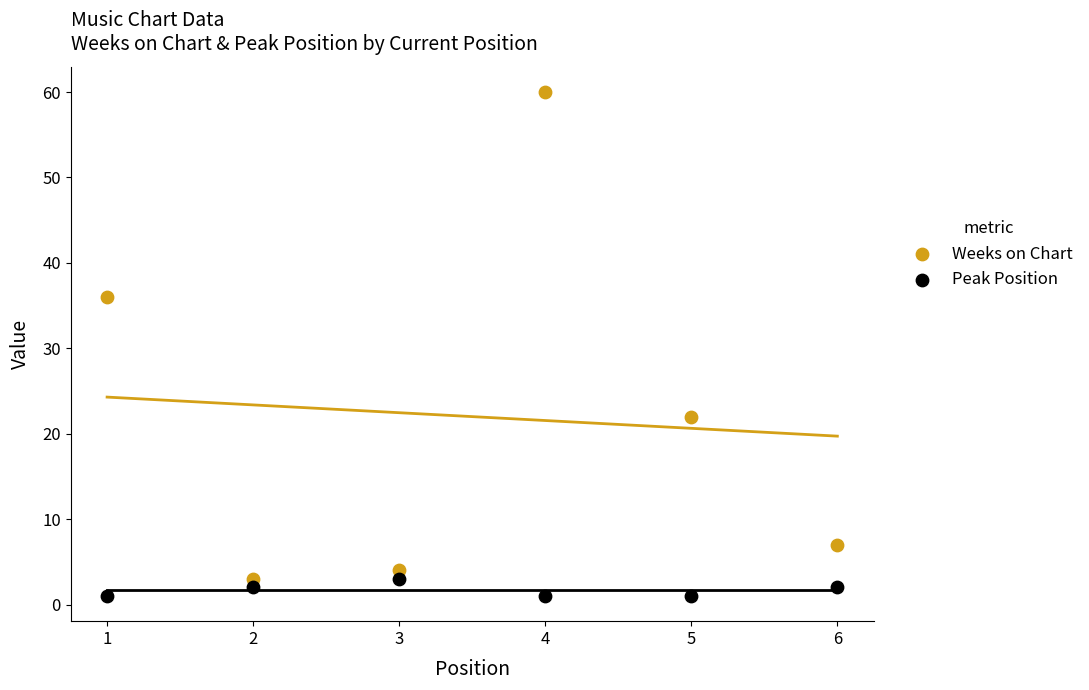

Across all data points, what is the range of Y values (max minus min)?

59